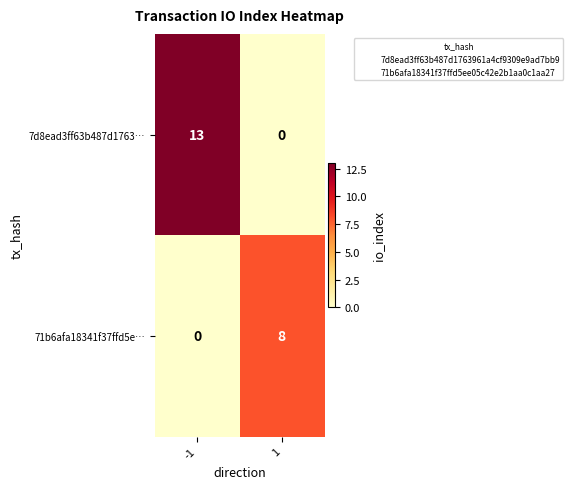

How many data points does each series have?

2